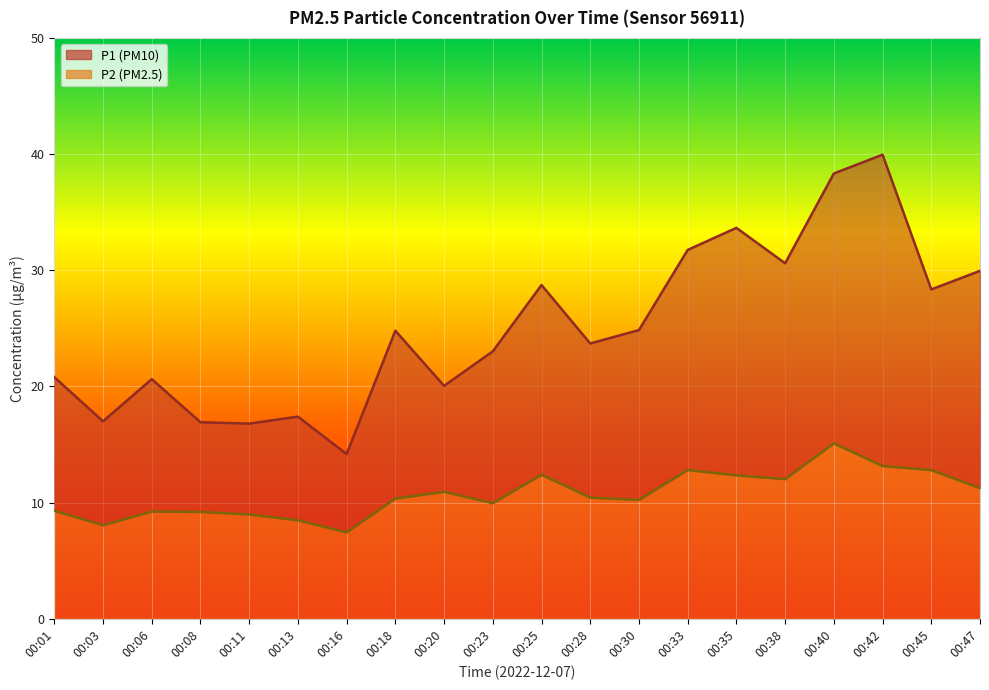

Between 00:20 and 00:45, which series saw the biggest shift?

P1